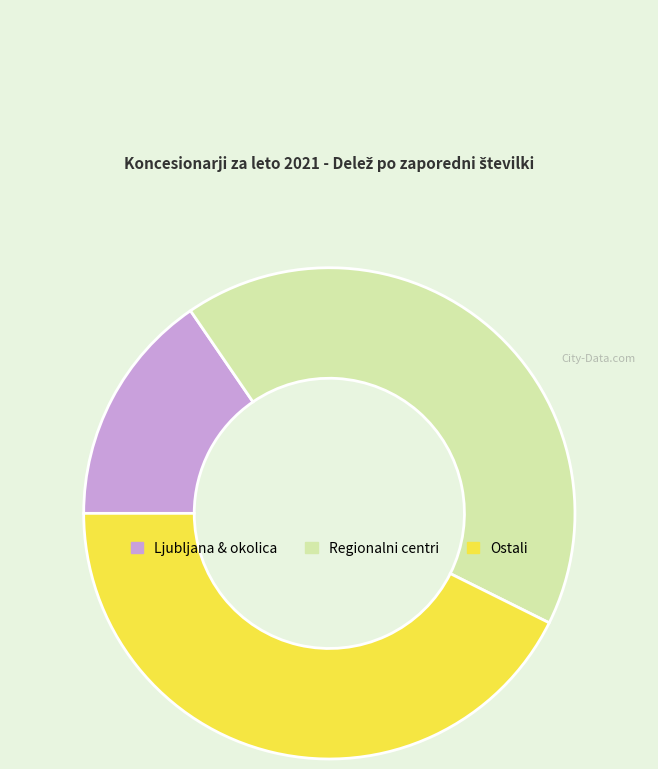

Is there a majority slice in this chart?

No